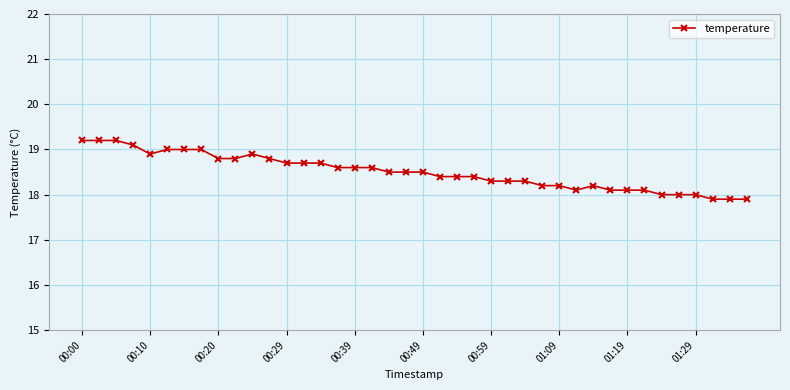

What is the value of the 34th point from the left?

18.1